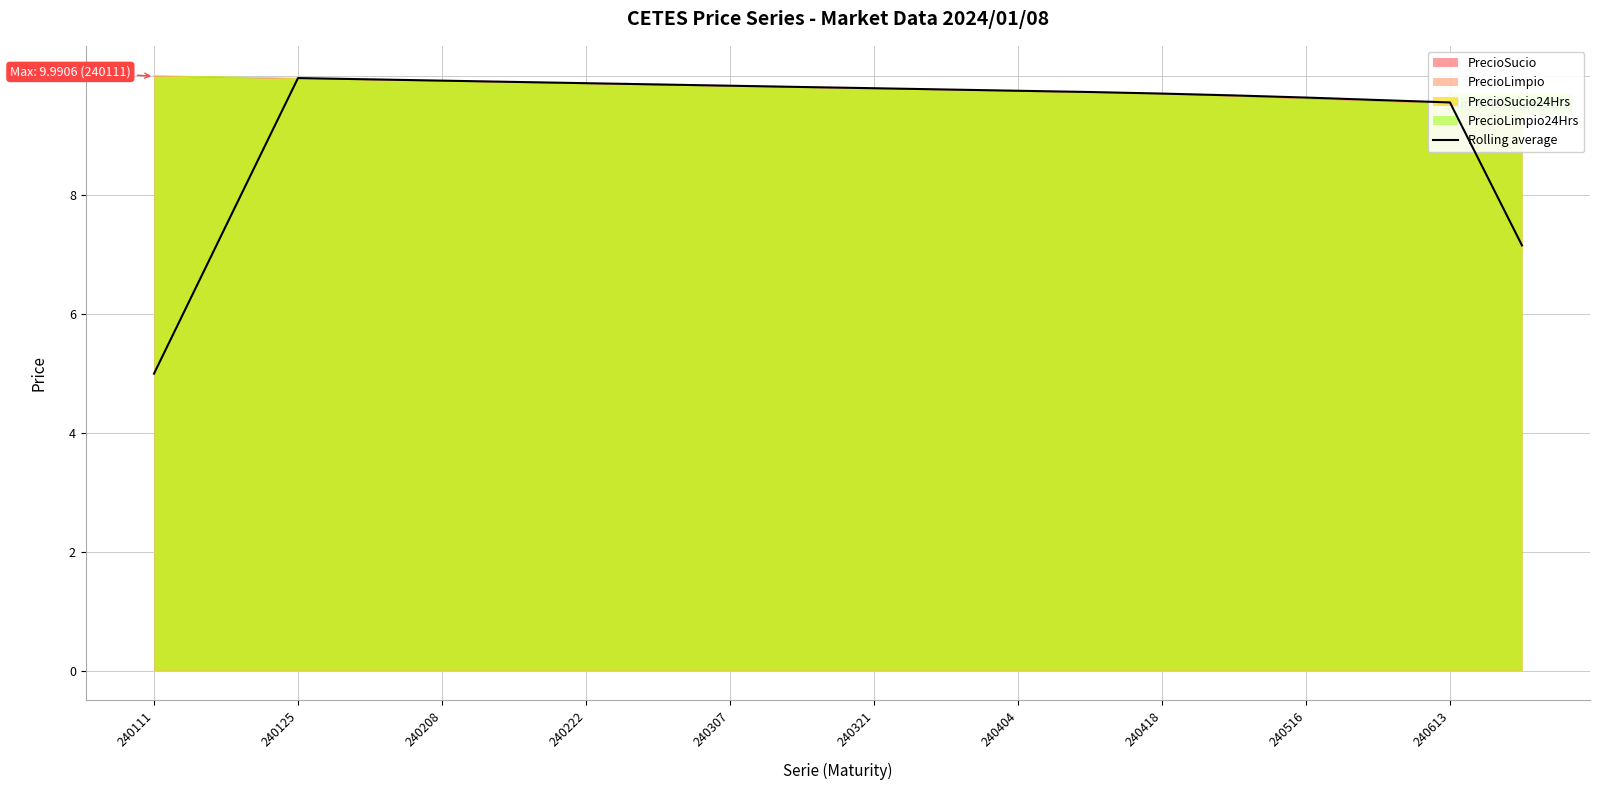

Reading left to right, what are all the values shown in this chart?

5.0	7.5	10.0	9.9	9.9	9.9	9.9	9.9	9.8	9.8	9.8	9.8	9.7	9.7	9.7	9.7	9.6	9.6	9.5	7.1